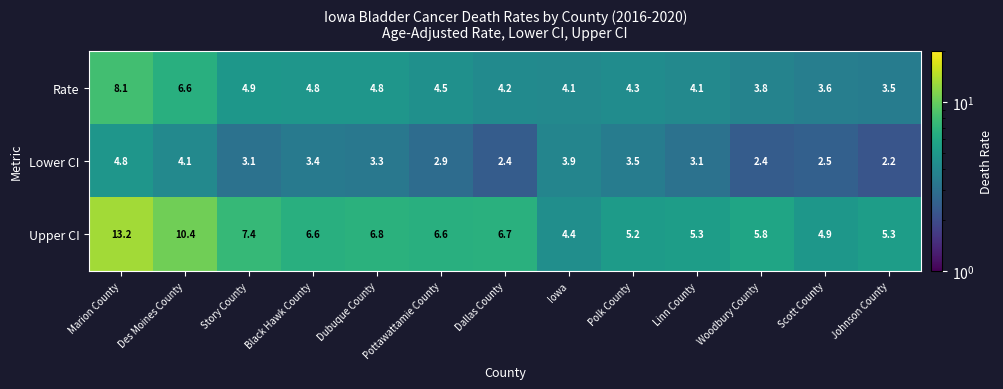

How many data points in Rate are less than 4?

3